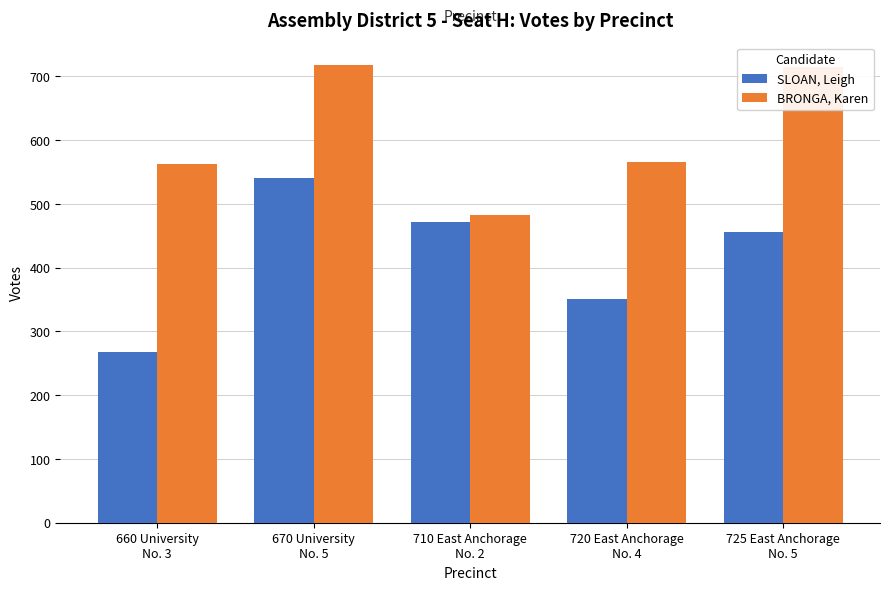

What is the minimum value shown in the chart?

267